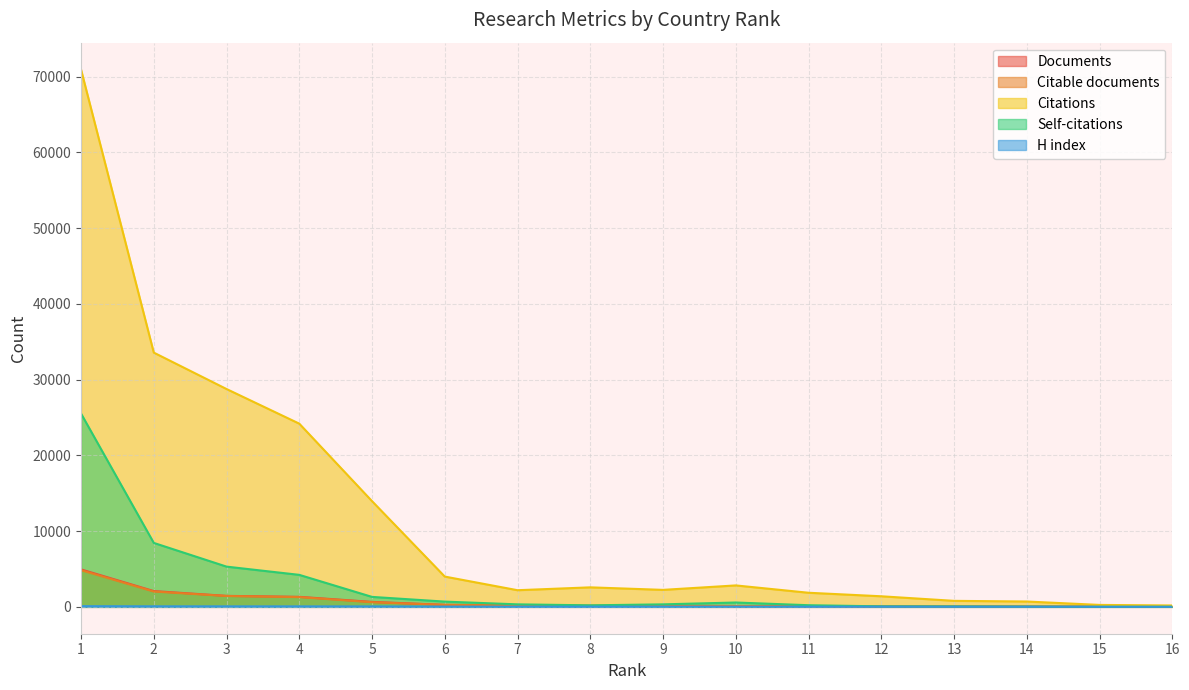

Does the chart have visible grid lines?

Yes